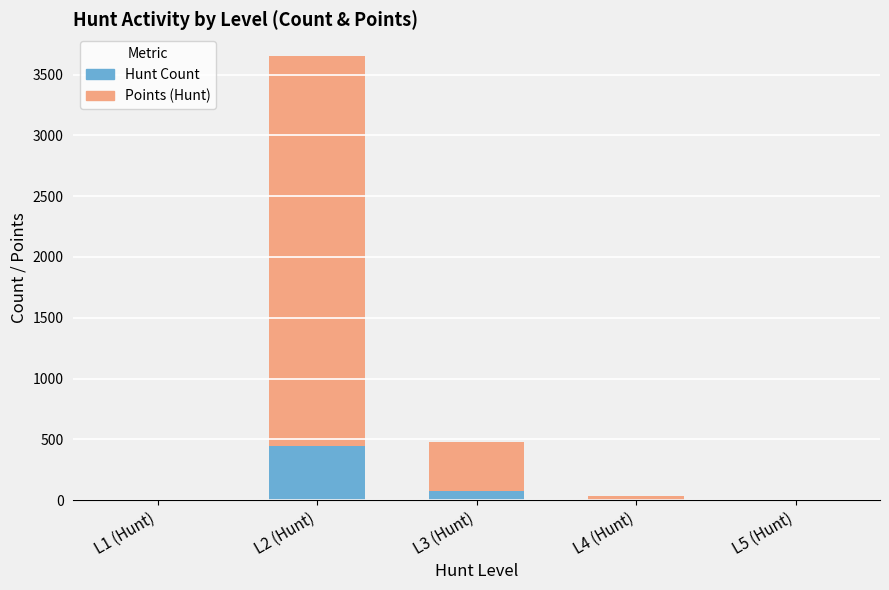

What is the maximum value for Hunt Count?

449